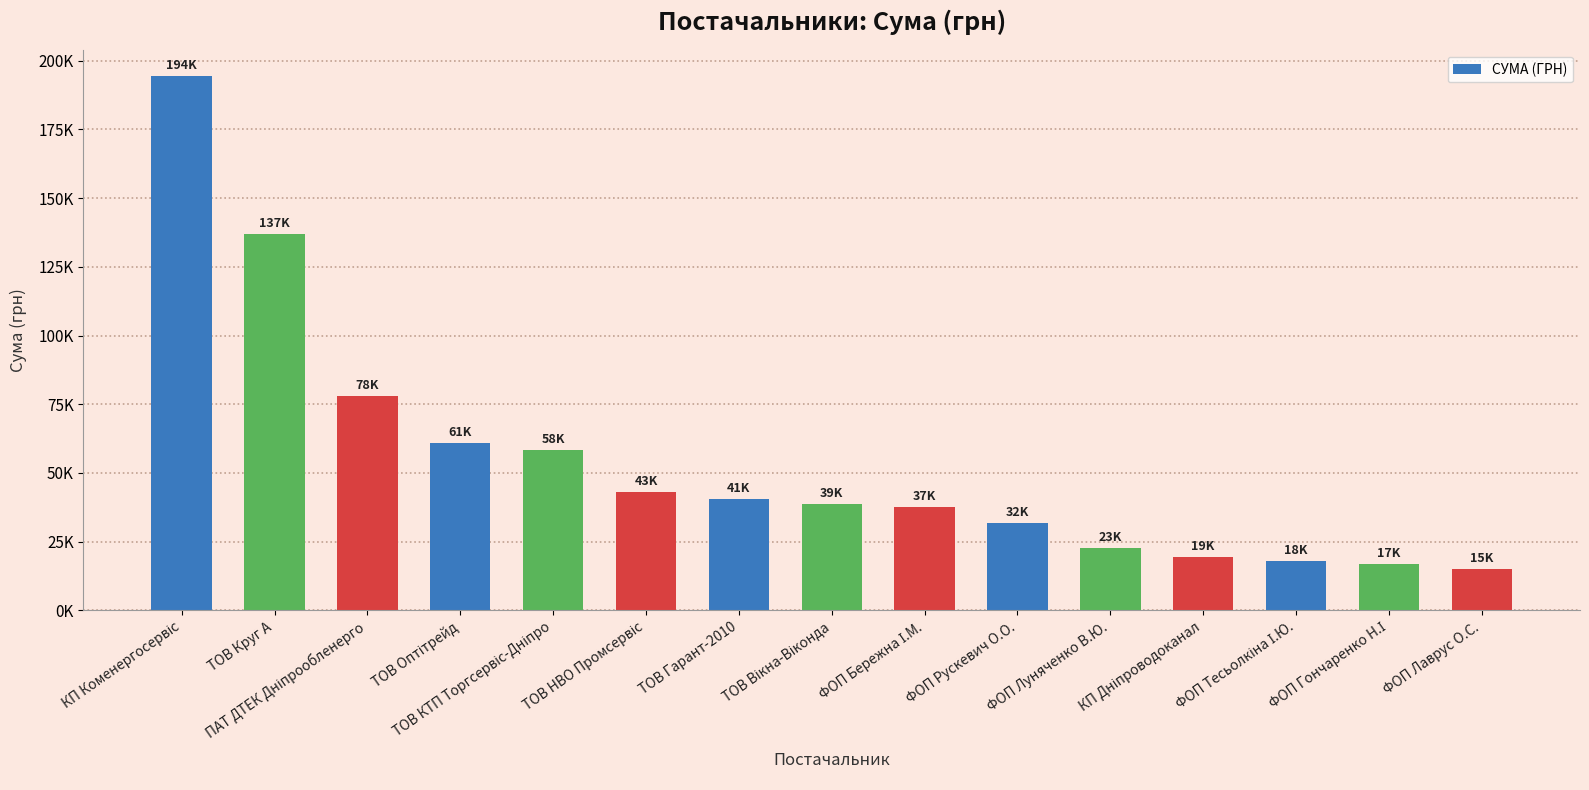

Approximately how many times larger is the value at ТОВ НВО Промсервіс compared to КП Коменергосервіс?

0.2